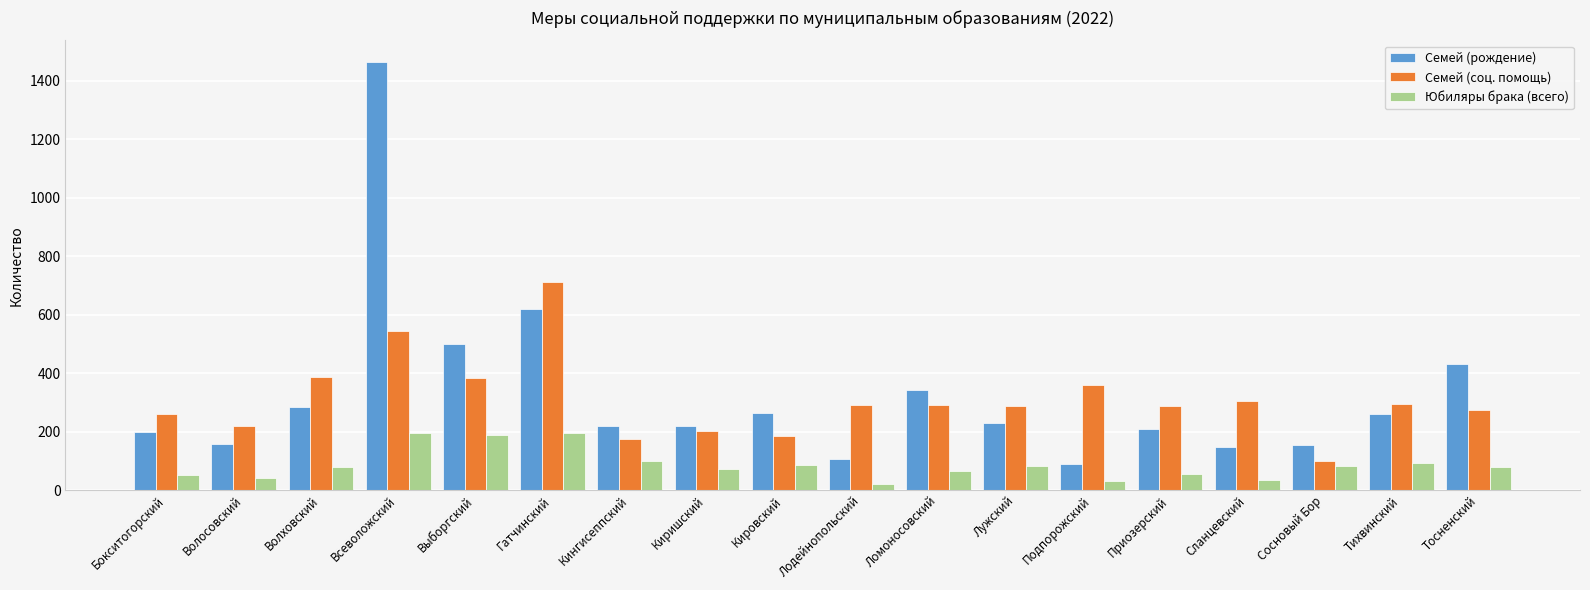

What is the label of the 4th bar from the left?

Всеволожский